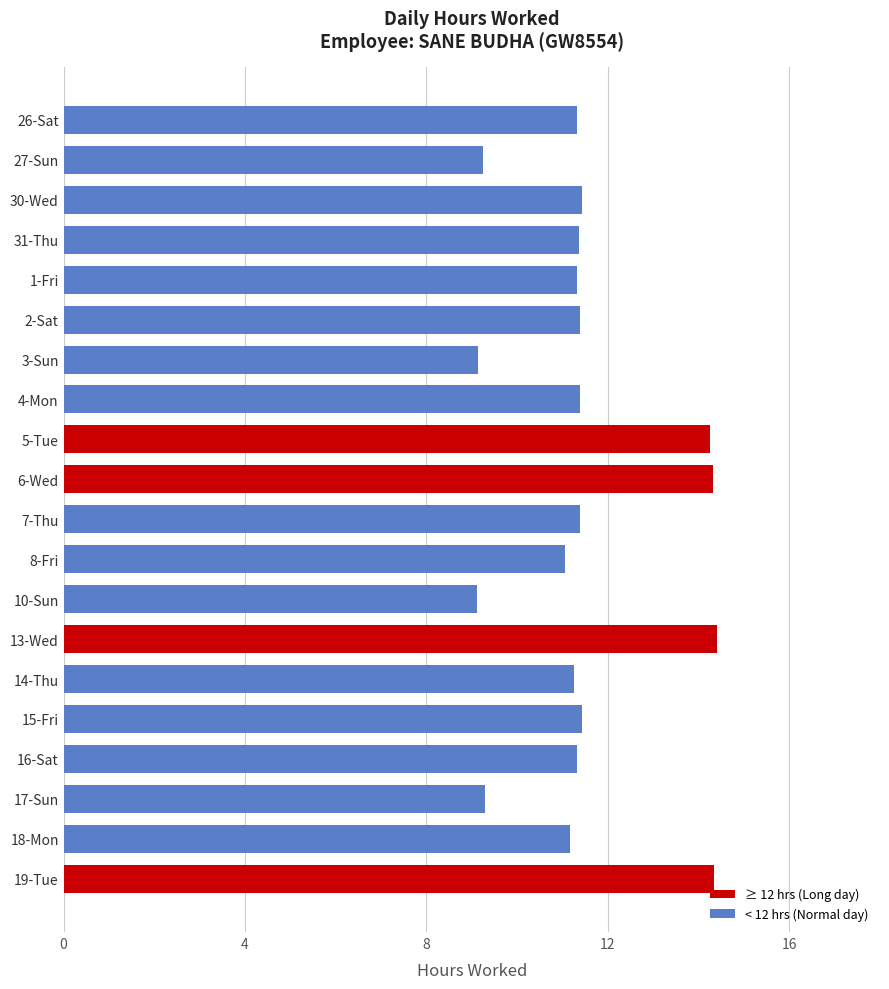

What is the smallest value displayed?

9.1